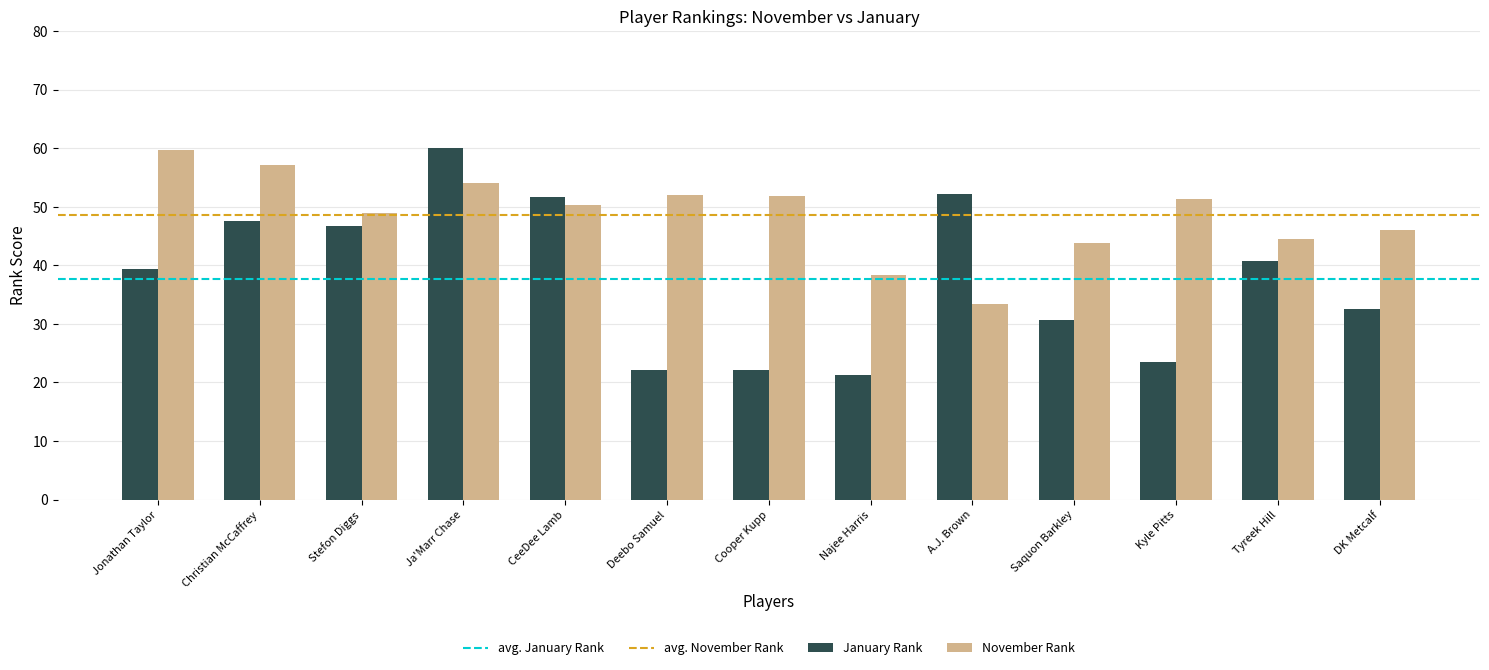

Is it true that November Rank equals 26.2 at DK Metcalf?

False